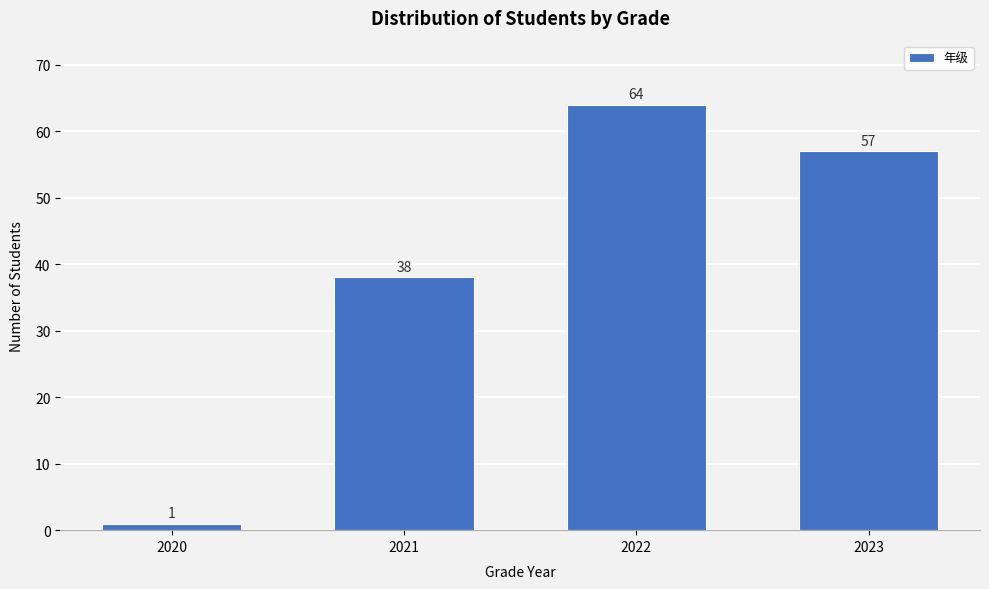

Reading right to left, what are all the values shown in this chart?

57	64	38	1